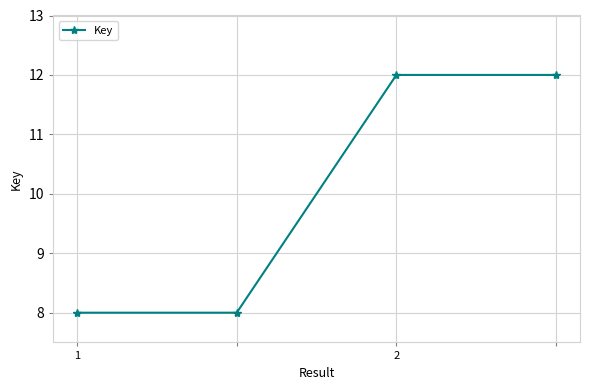

What is the sum of all values?

40